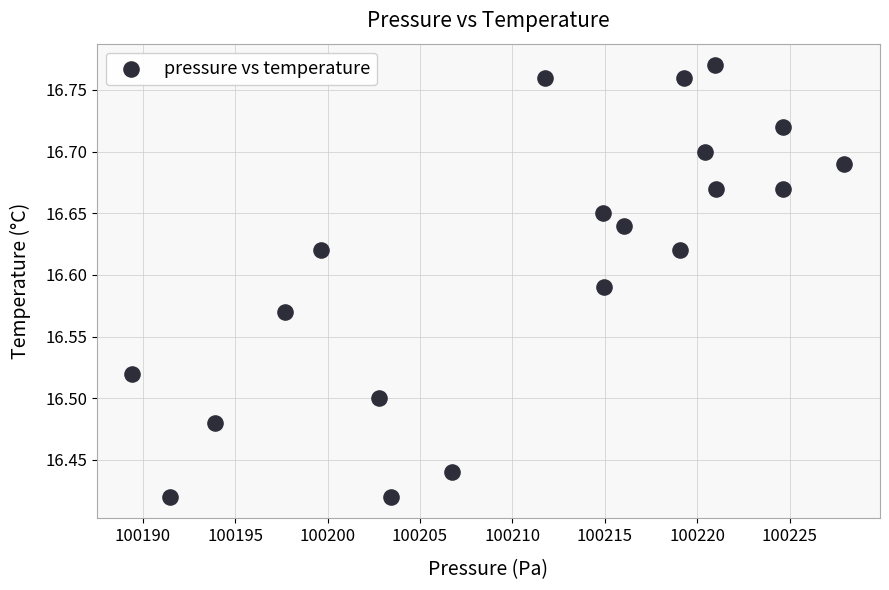

What is the range of X values (max minus min)?

38.5